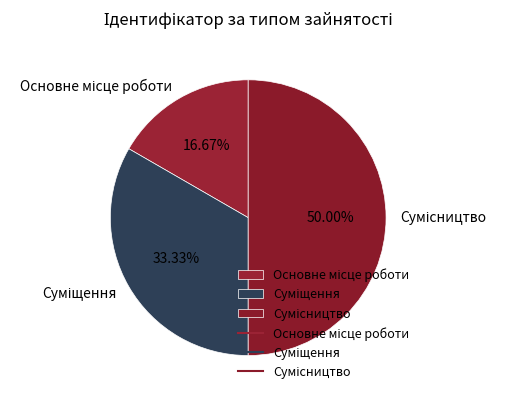

How many slices are in this pie chart?

3